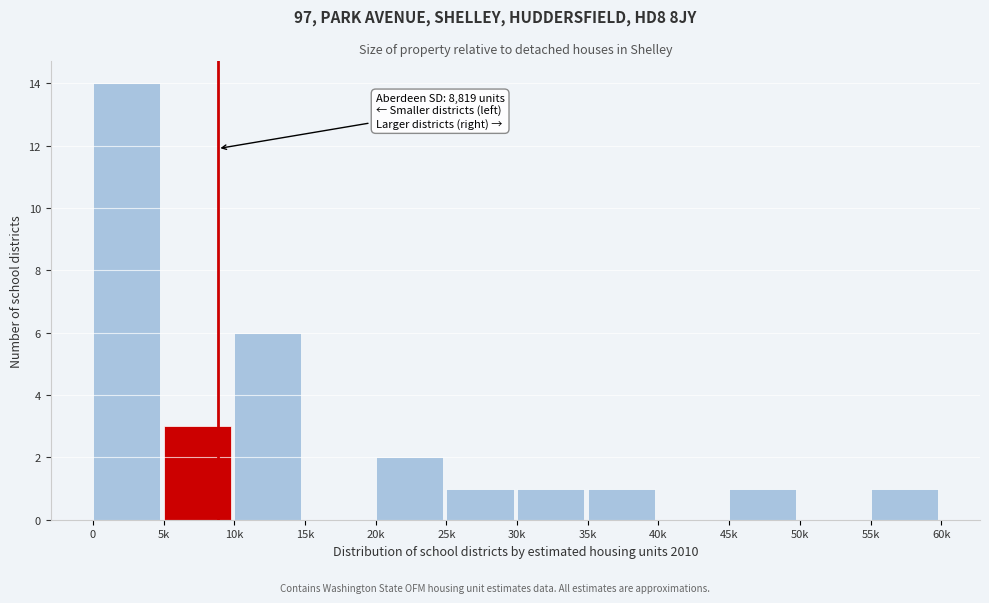

Reading left to right, transcribe all the data shown in this chart.

0=14	5k=3	10k=6	15k=0	20k=2	25k=1	30k=1	35k=1	40k=0	45k=1	50k=0	55k=1